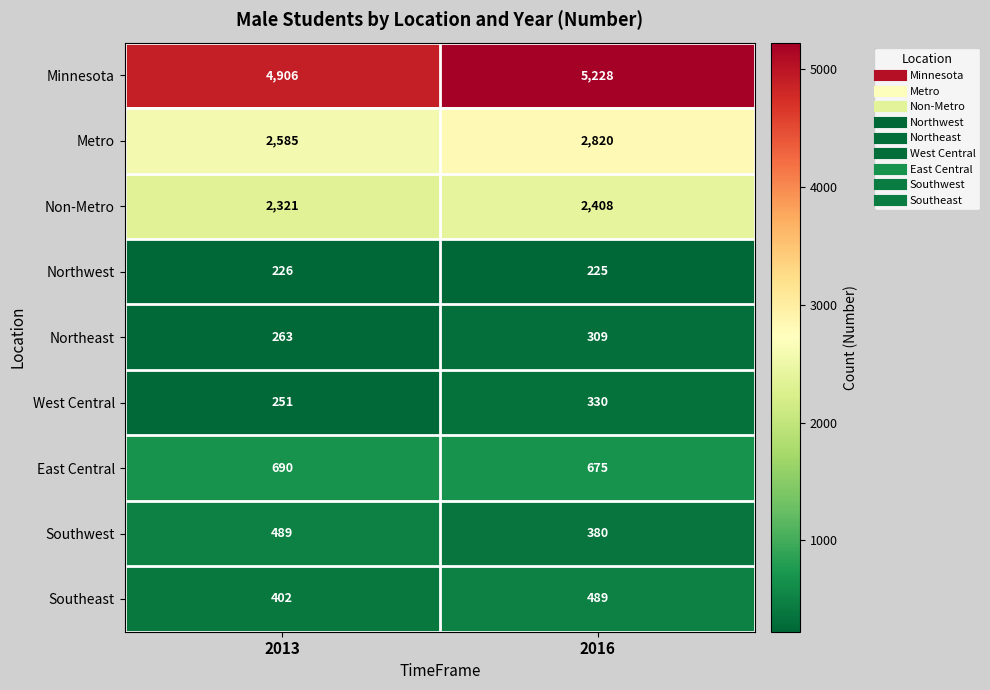

What is the total value across all series at 2016?

12864